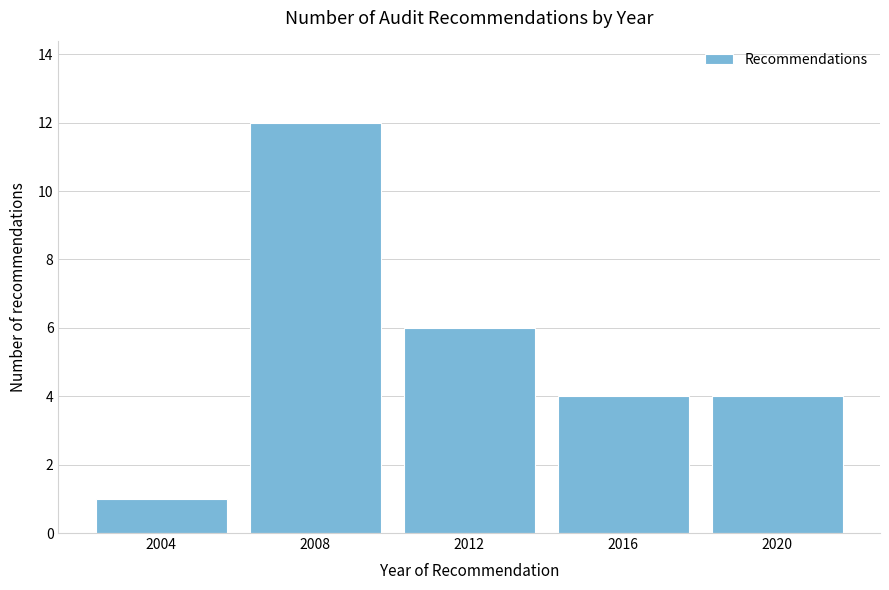

Reading left to right, list all the values displayed in this chart.

2004=1	2008=12	2012=6	2016=4	2020=4